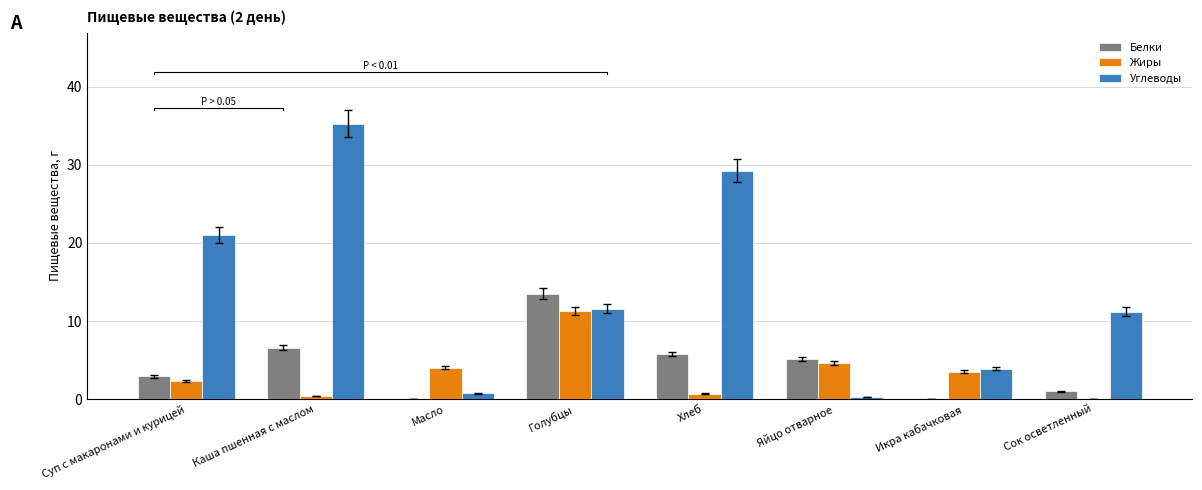

How many bars are there in total?

24